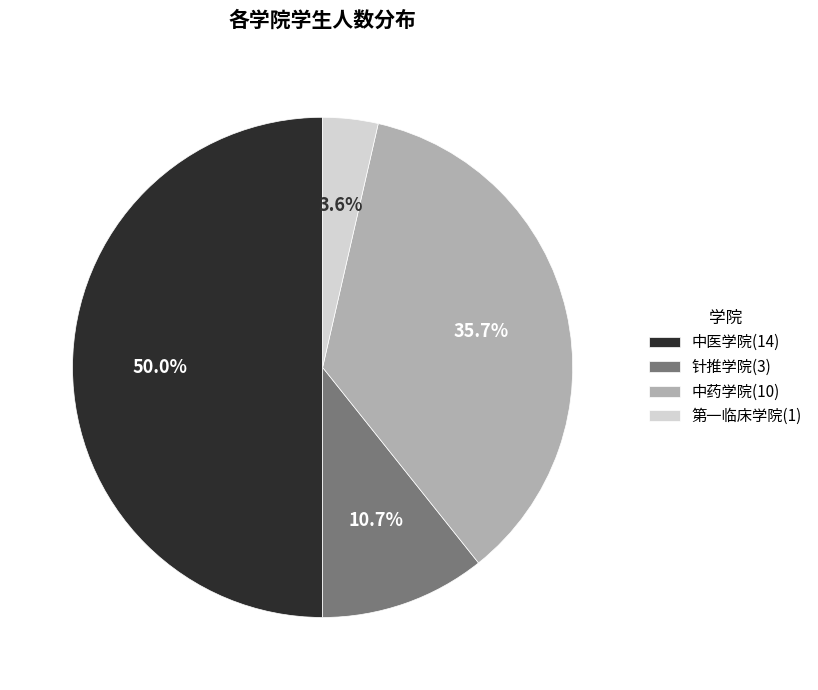

What is the ratio of the value at 中医学院 to the value at 针推学院?

4.7